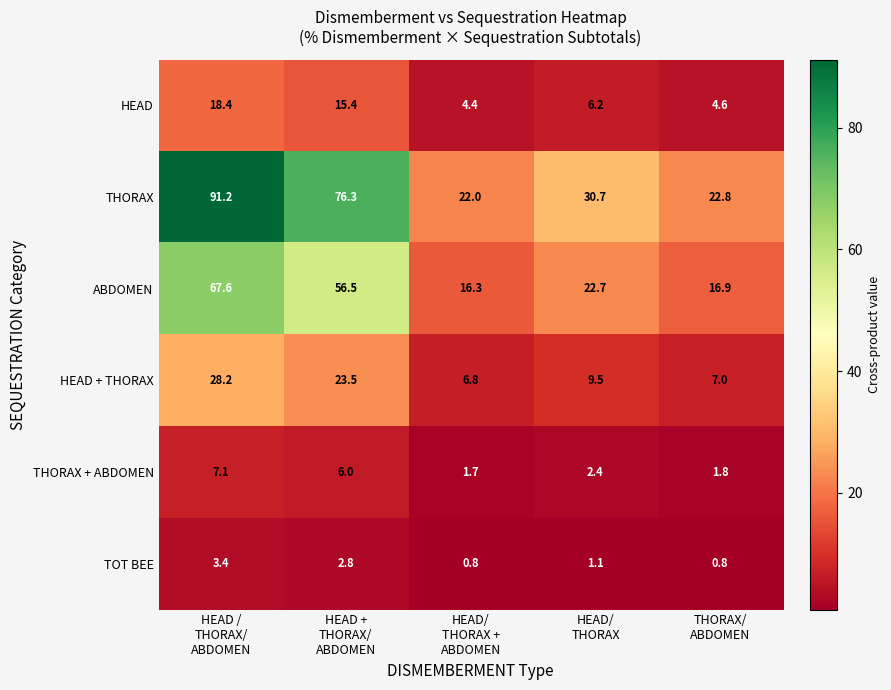

Reading left to right, what are all the values shown in this chart?

HEAD: 18.4	15.4	4.4	6.2	4.6
THORAX: 91.2	76.3	22.0	30.7	22.8
ABDOMEN: 67.6	56.5	16.3	22.7	16.9
HEAD + THORAX: 28.2	23.5	6.8	9.5	7.0
THORAX + ABDOMEN: 7.1	6.0	1.7	2.4	1.8
TOT BEE: 3.4	2.8	0.8	1.1	0.8